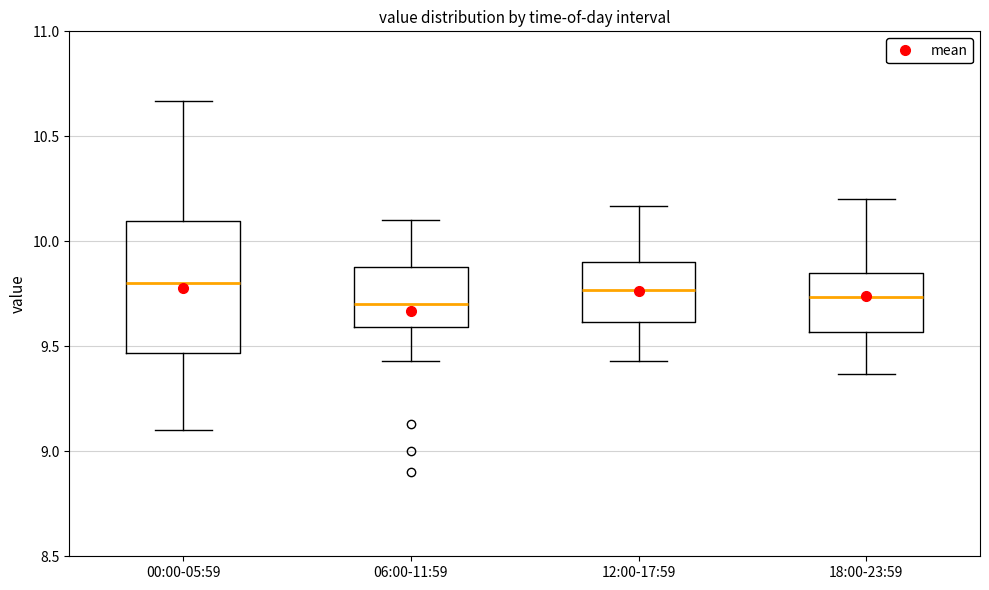

Which box is the tallest, from its lower edge to its upper edge?

00:00-05:59